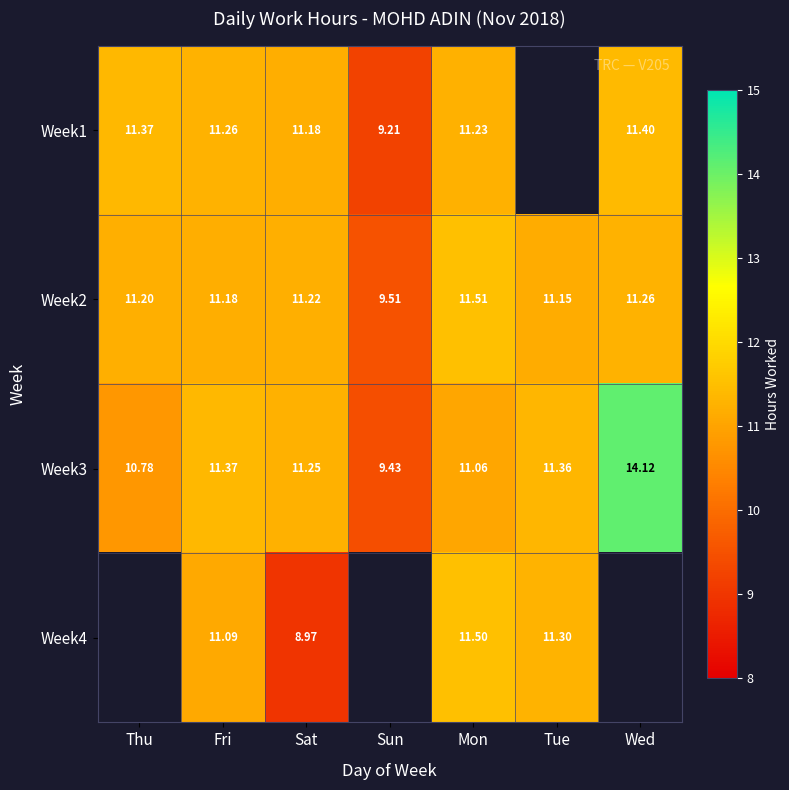

At how many categories does at least one series exceed 5?

7